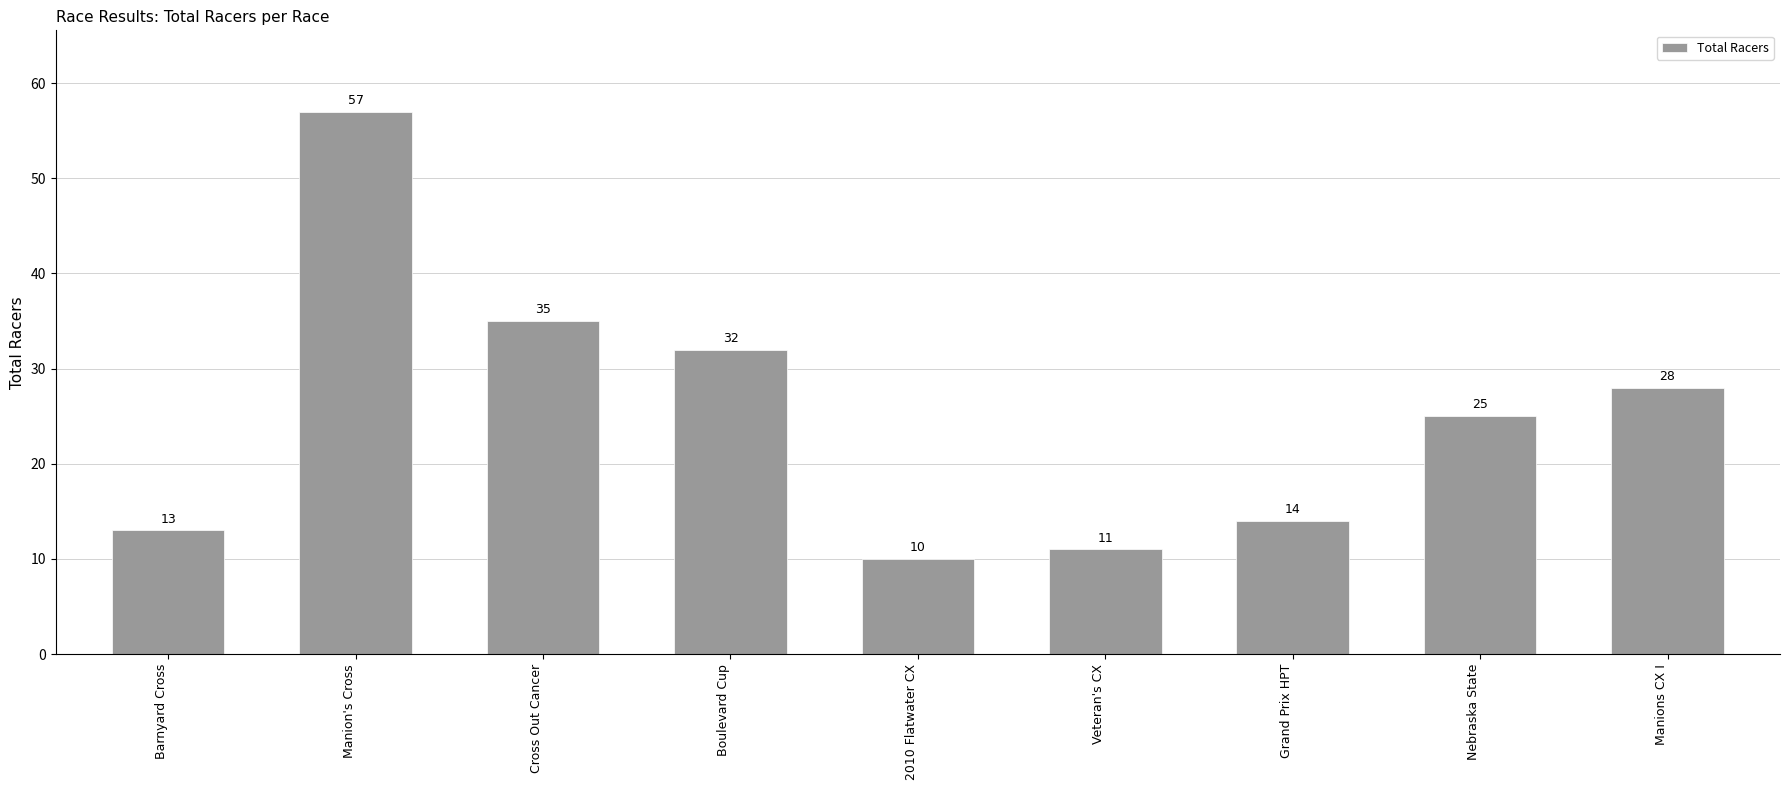

List the labels in order of value, largest first.

Manion's Cross, Cross Out Cancer, Boulevard Cup, Manions CX I, Nebraska State, Grand Prix HPT, Barnyard Cross, Veteran's CX, 2010 Flatwater CX